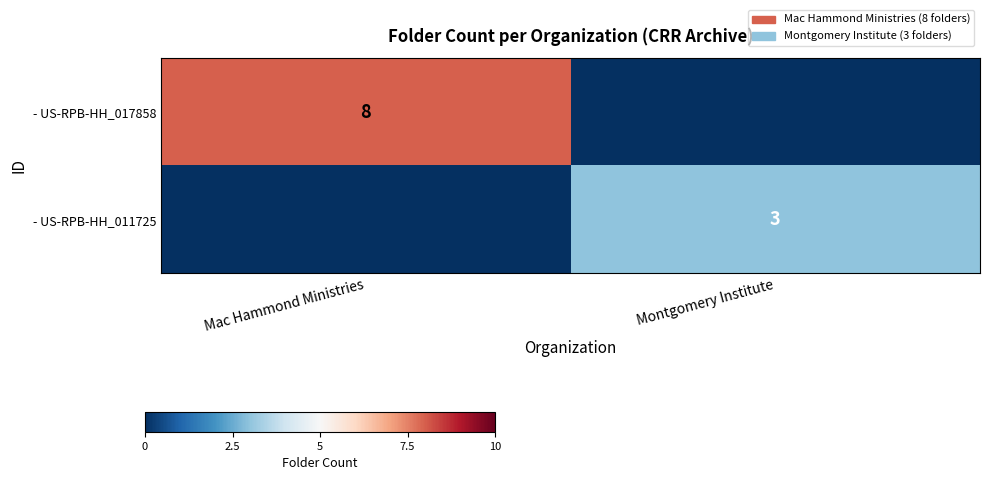

Rank the categories by - US-RPB-HH_011725 value from highest to lowest.

Montgomery Institute, Mac Hammond Ministries